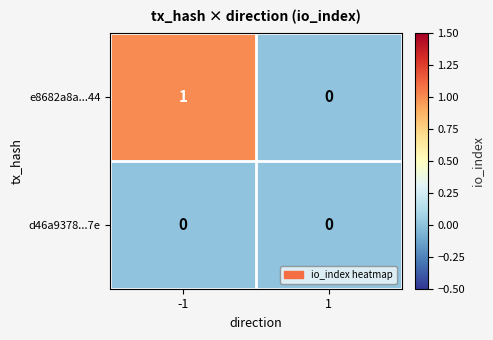

Is it true that d46a9378...7e equals 0 at -1?

True